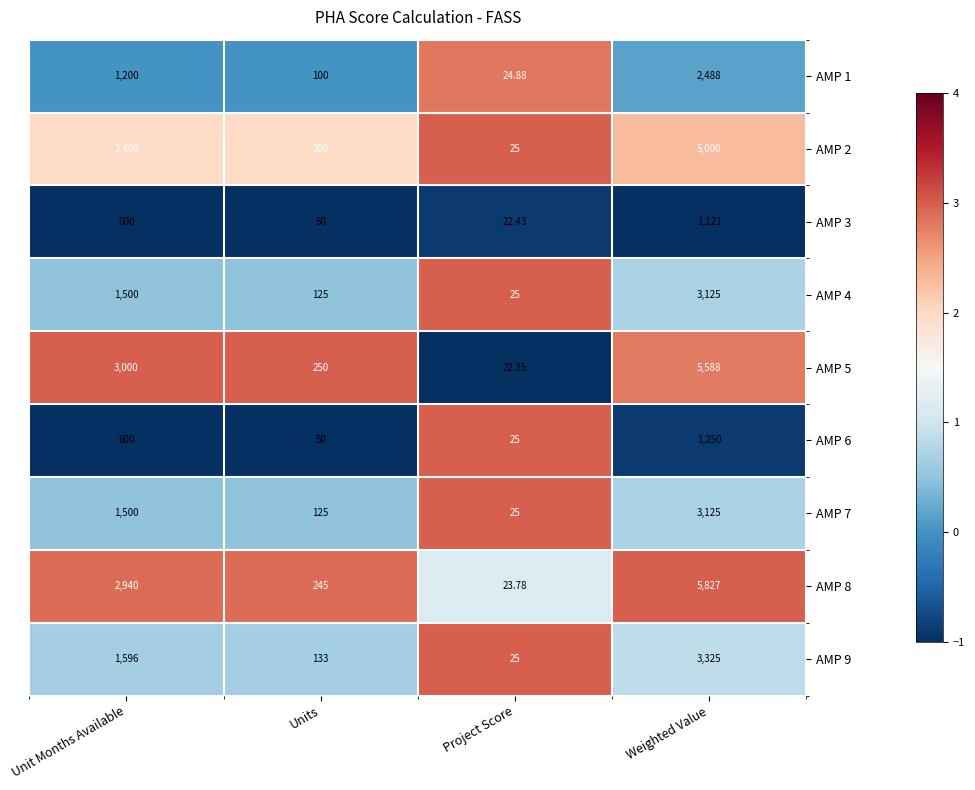

Which category has the lowest value in the AMP 1 series?

Project Score